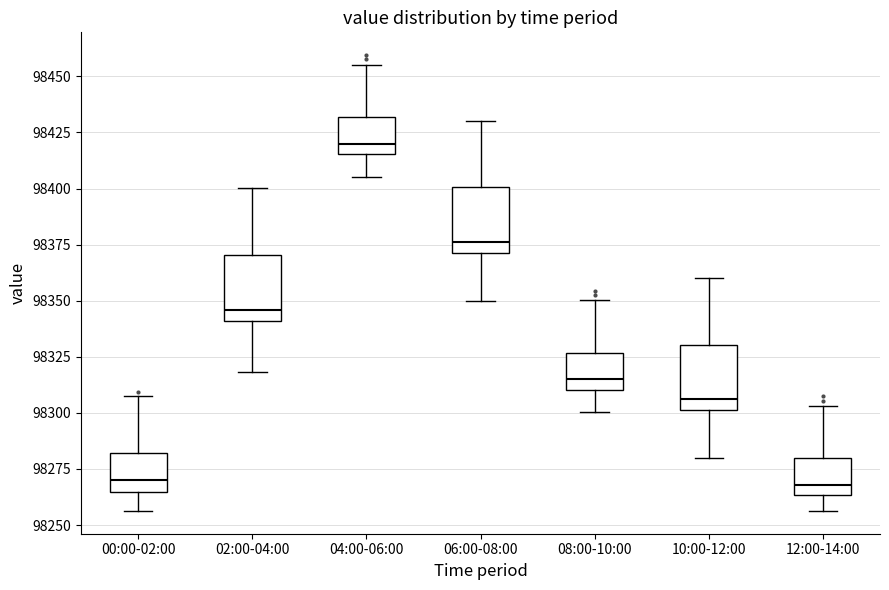

Reading left to right, read every box against the y-axis: the position of its median line, the range the box covers, and the ends of its whiskers. The values are not printed on the chart, so give them approximately, as read against the axis.

00:00-02:00: median 98270, box 98265 to 98280, whiskers 98255 to 98310
02:00-04:00: median 98345, box 98340 to 98370, whiskers 98320 to 98400
04:00-06:00: median 98420, box 98415 to 98430, whiskers 98405 to 98455
06:00-08:00: median 98375, box 98370 to 98400, whiskers 98350 to 98430
08:00-10:00: median 98315, box 98310 to 98325, whiskers 98300 to 98350
10:00-12:00: median 98305, box 98300 to 98330, whiskers 98280 to 98360
12:00-14:00: median 98270, box 98265 to 98280, whiskers 98255 to 98305